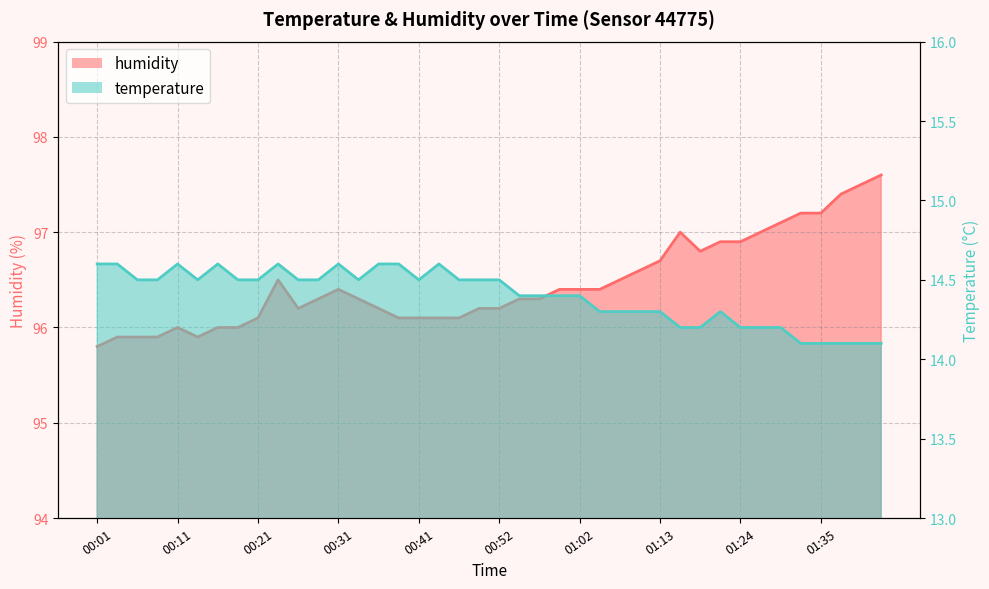

At which category does humidity reach its first local valley?

00:14